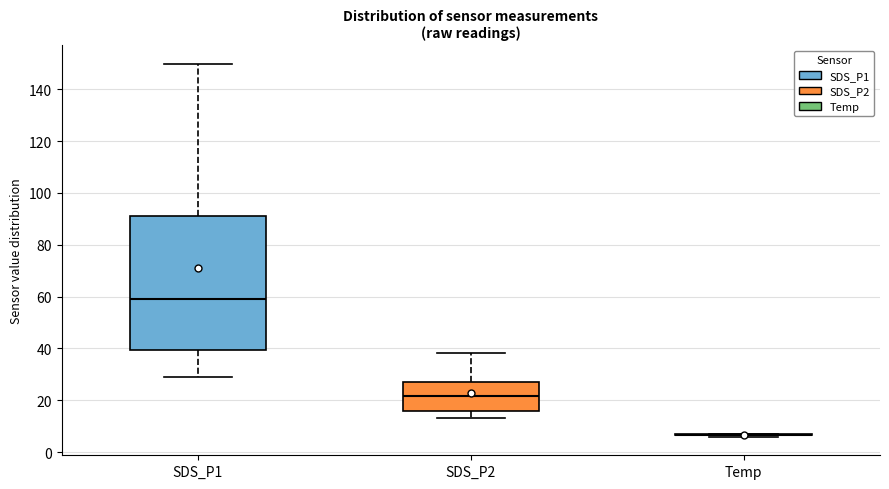

Reading left to right, transcribe this box plot: for each box, give where its median line is, the range the box spans, and where its two whiskers end, as read against the y-axis. The values are not printed on the chart, so give them approximately, as read against the axis.

SDS_P1: median 58, box 40 to 90, whiskers 30 to 150
SDS_P2: median 22, box 16 to 28, whiskers 14 to 38
Temp: box collapsed to a line at 6, whiskers 6 to 8